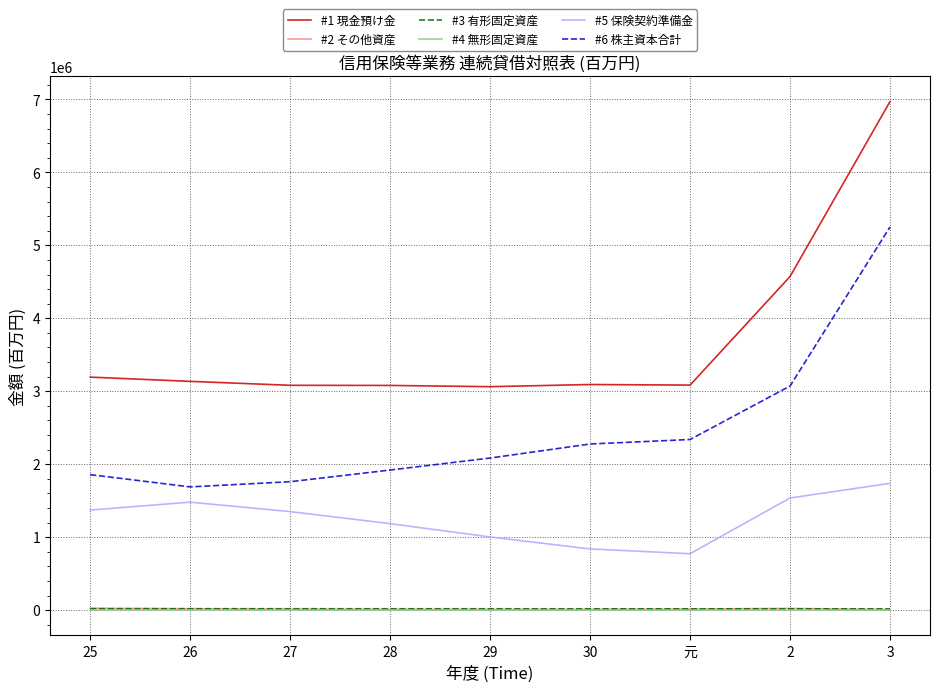

What is the approximate value of #5 保険契約準備金 at 2, to the nearest 100?

1536900